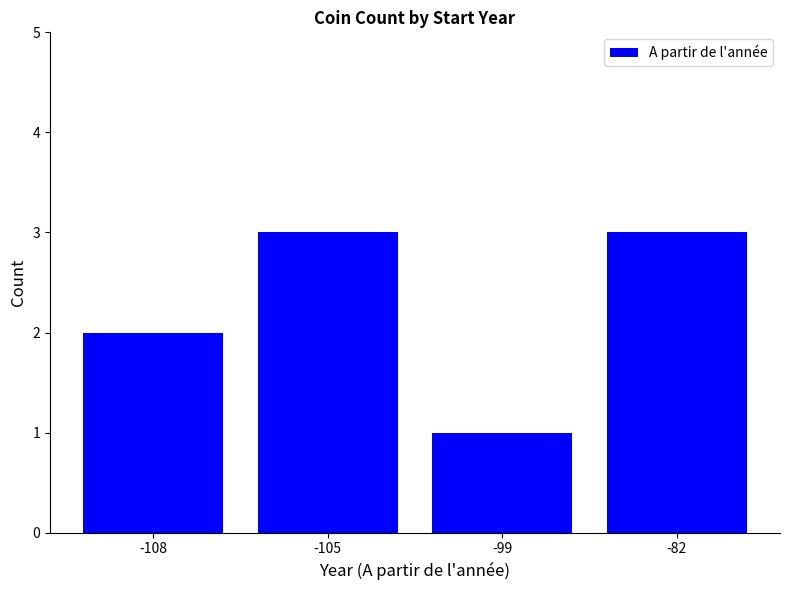

Reading left to right, list all the values displayed in this chart.

-108=2	-105=3	-99=1	-82=3